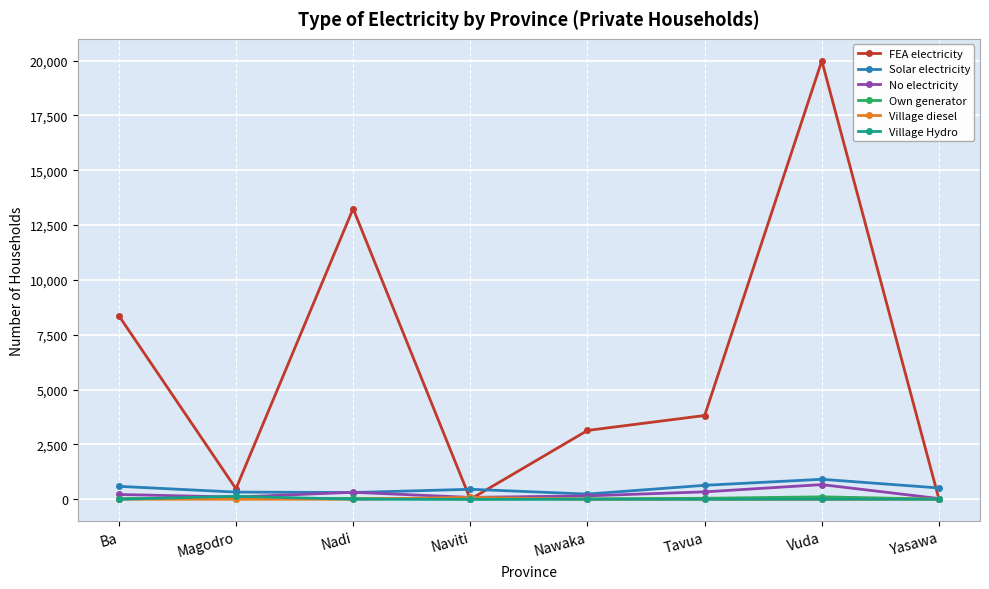

Which series has the largest range (max minus min)?

FEA electricity